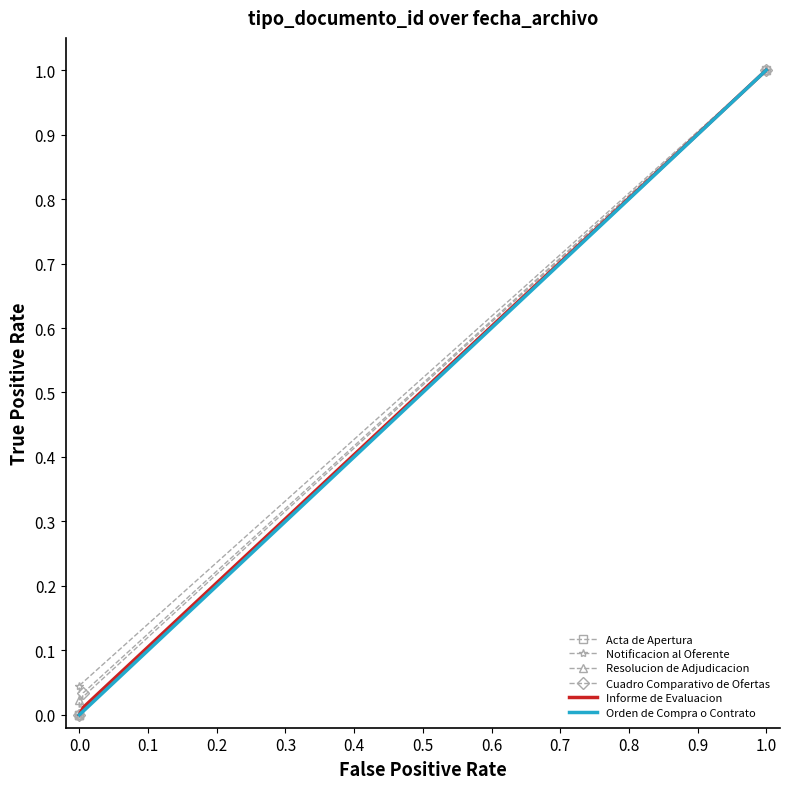

At which label does Informe de Evaluacion reach its peak?

1.0